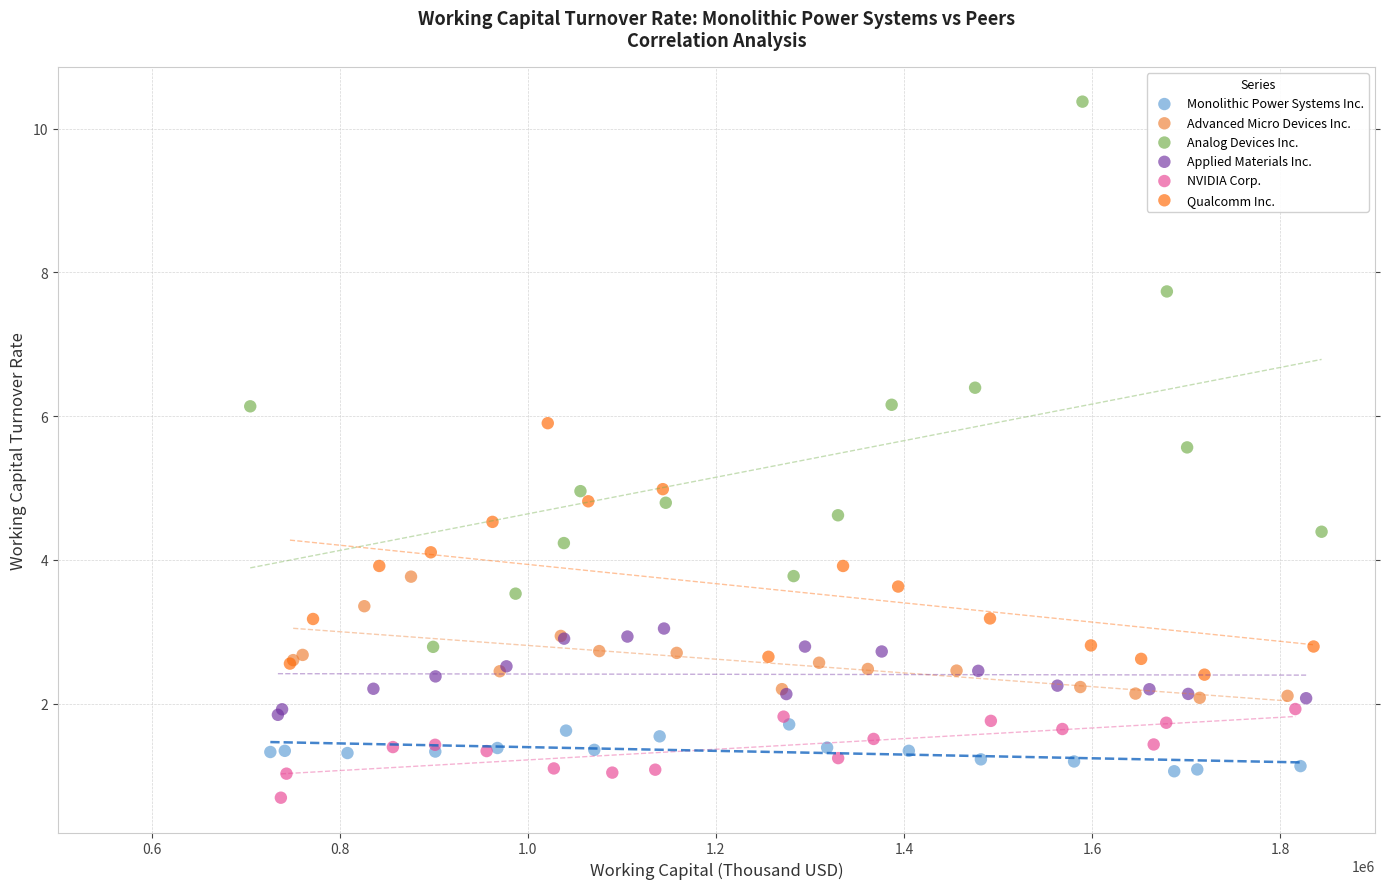

Which series has the widest spread of Y values?

Analog Devices Inc.